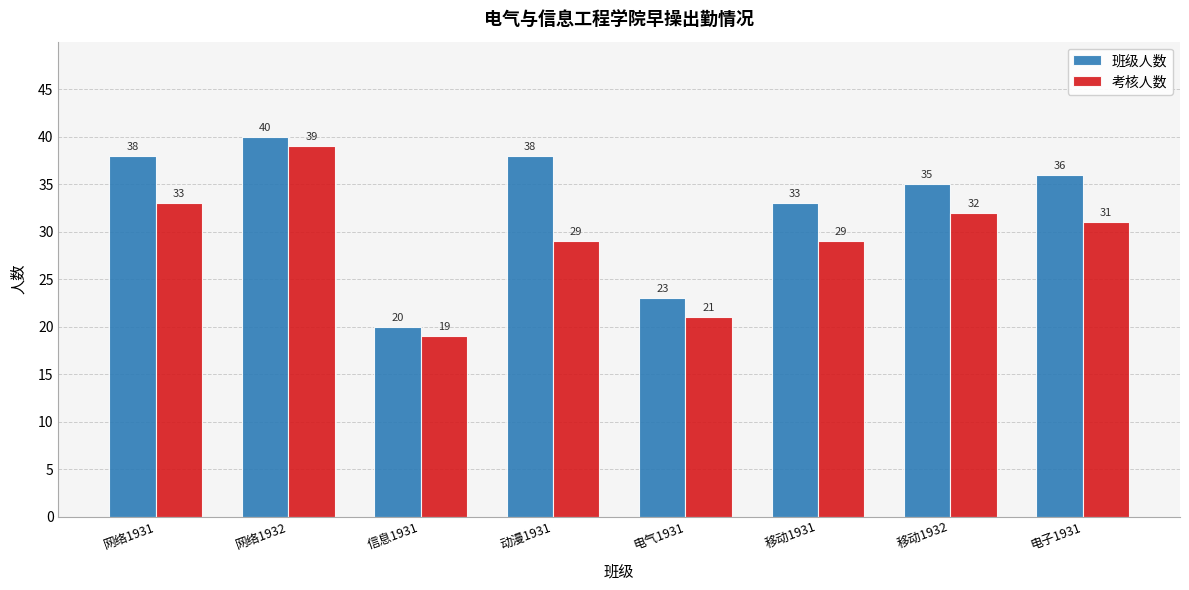

What is the total value across all series at 信息1931?

39